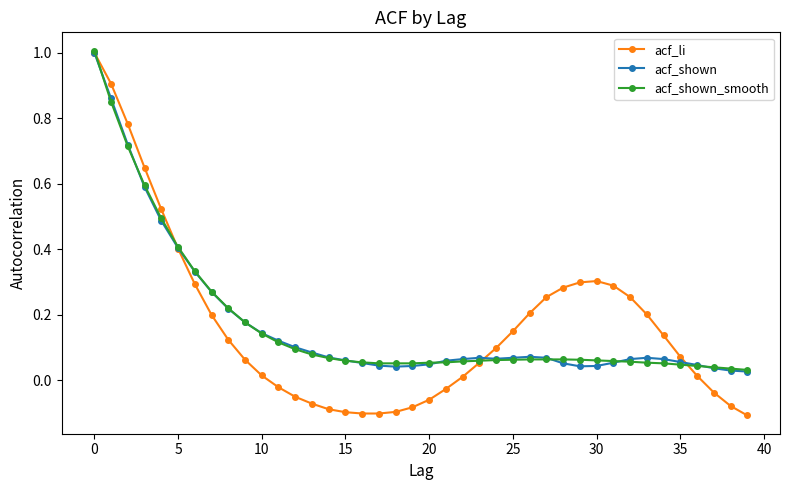

What is the highest value of the acf_shown_smooth series?

1.0